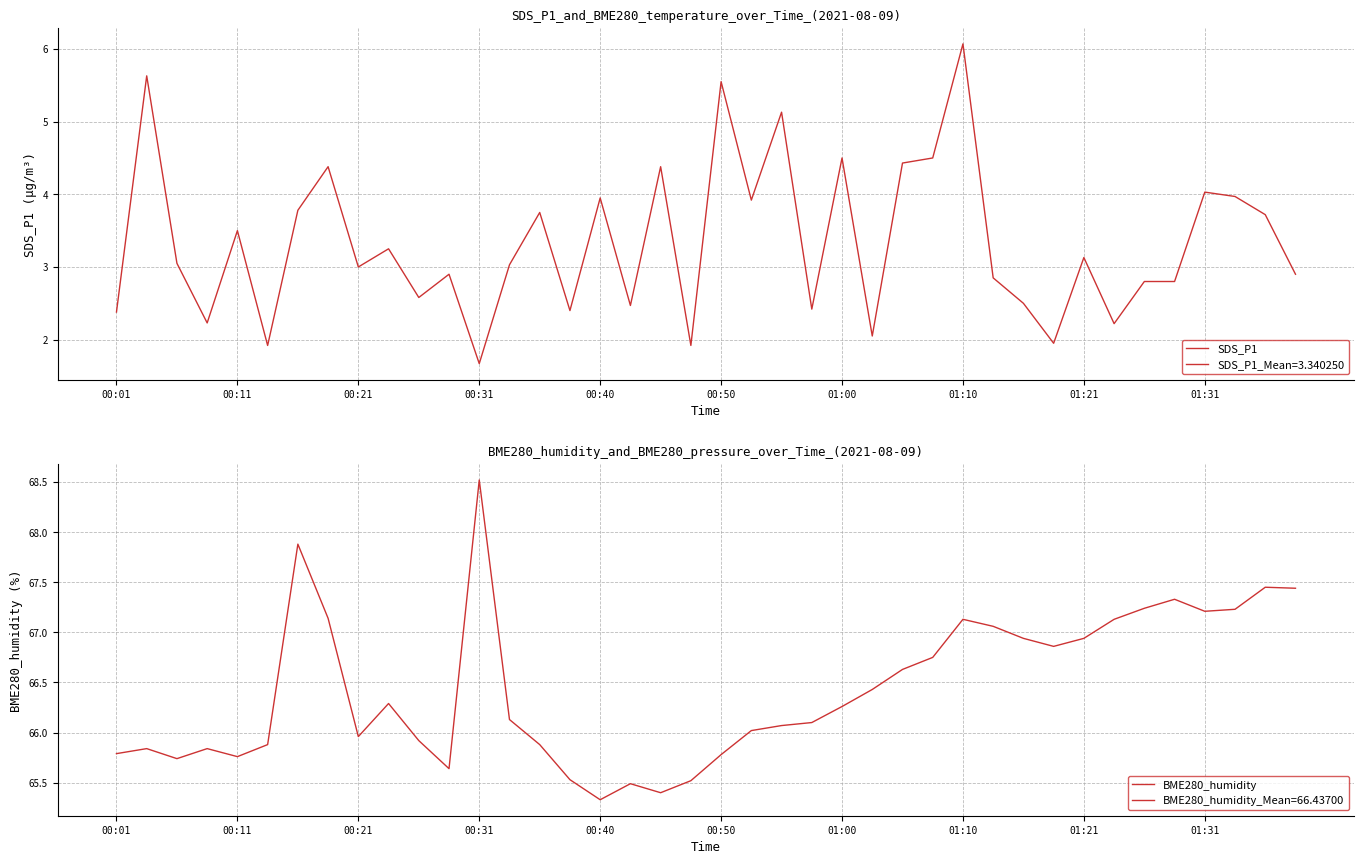

Which series has the largest total across all categories?

BME280_humidity